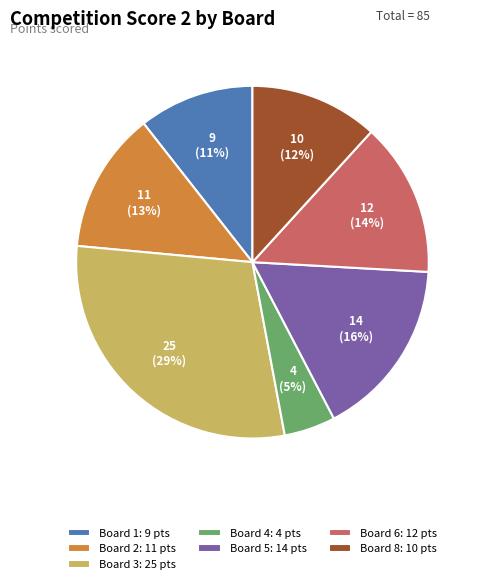

How many slices are in this pie chart?

7